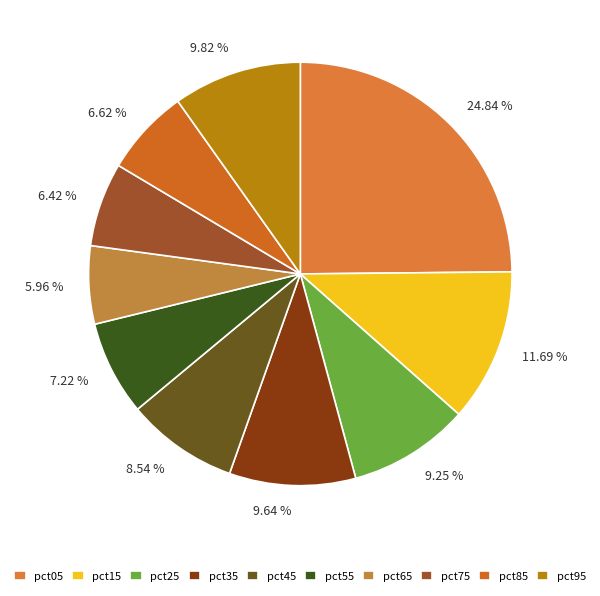

To the nearest percent, what is the difference between the pct55 and pct25 slice percentages?

2%